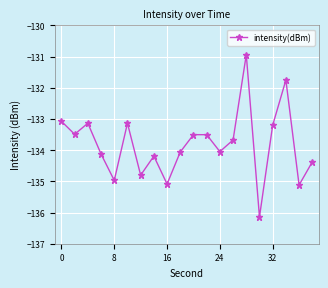

What is the value of the 15th point from the left?

-130.9